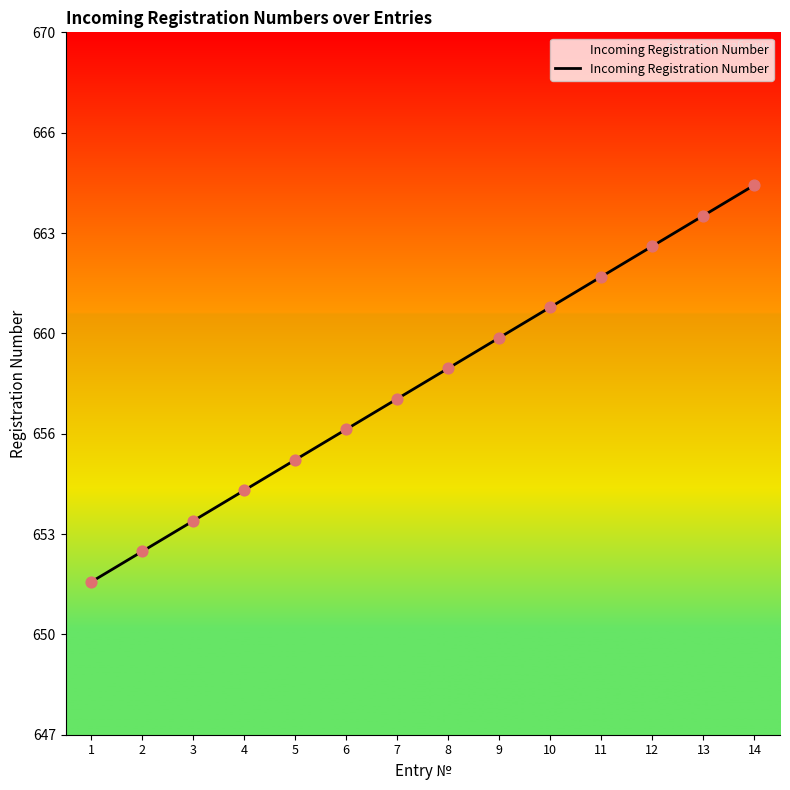

Which has a higher value, 2 or 8?

8